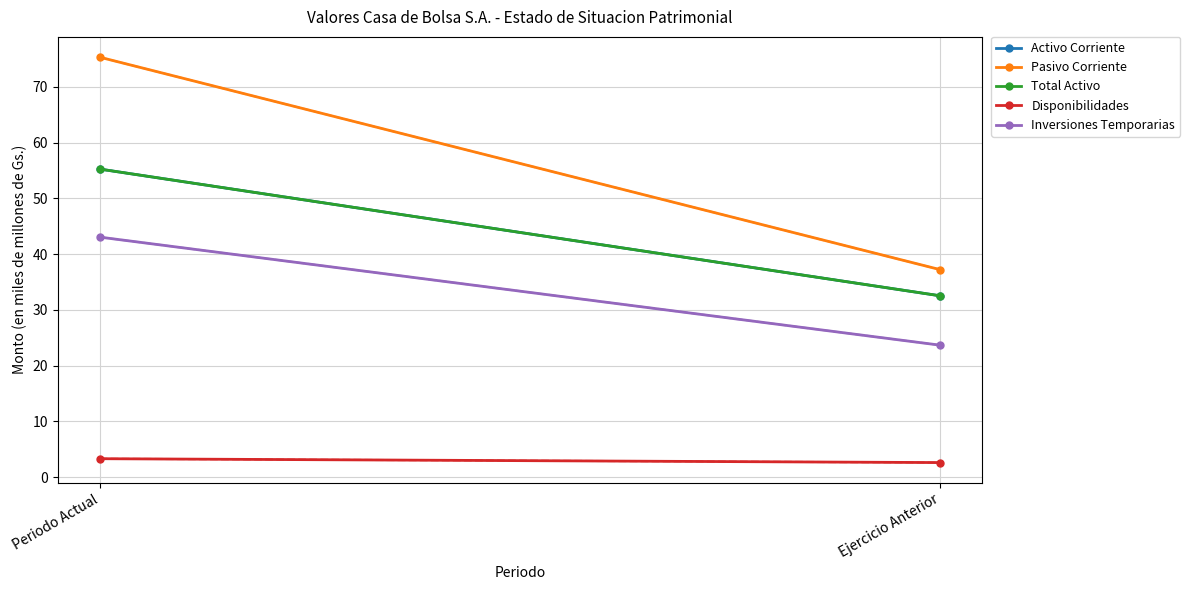

What is the minimum value for Pasivo Corriente?

37.2